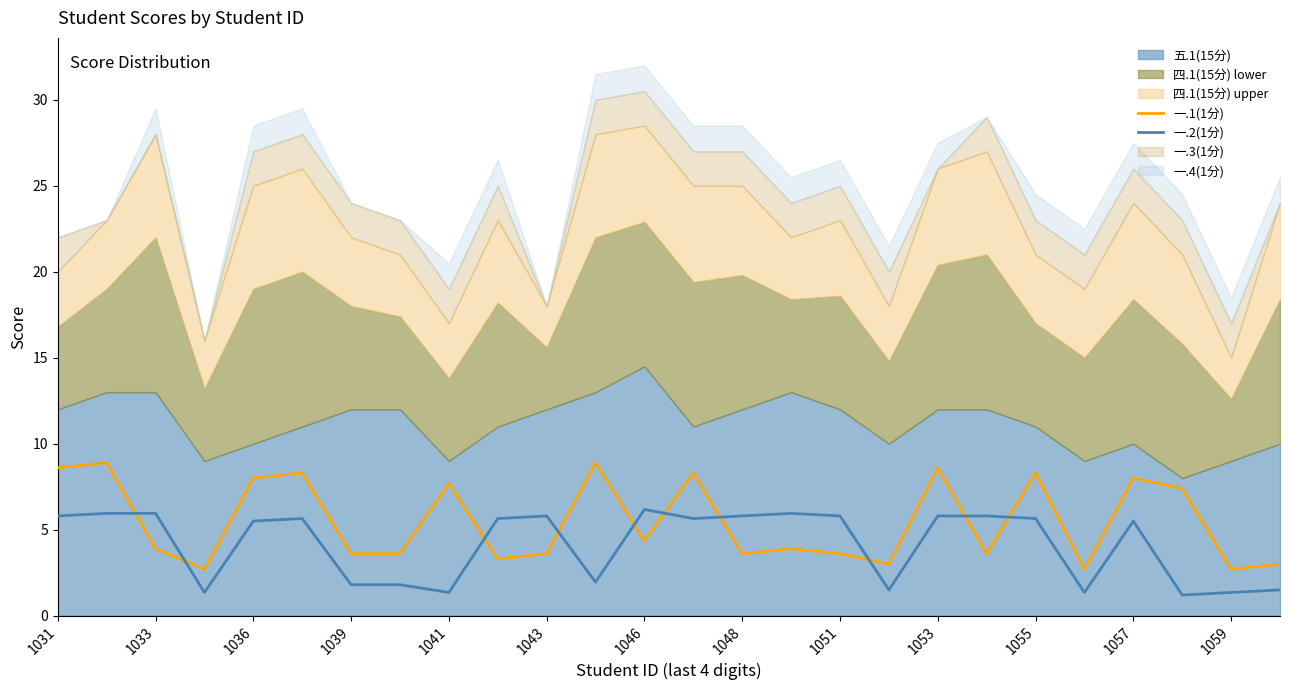

How many intersections are there between 一.1(1分) and 一.2(1分)?

10